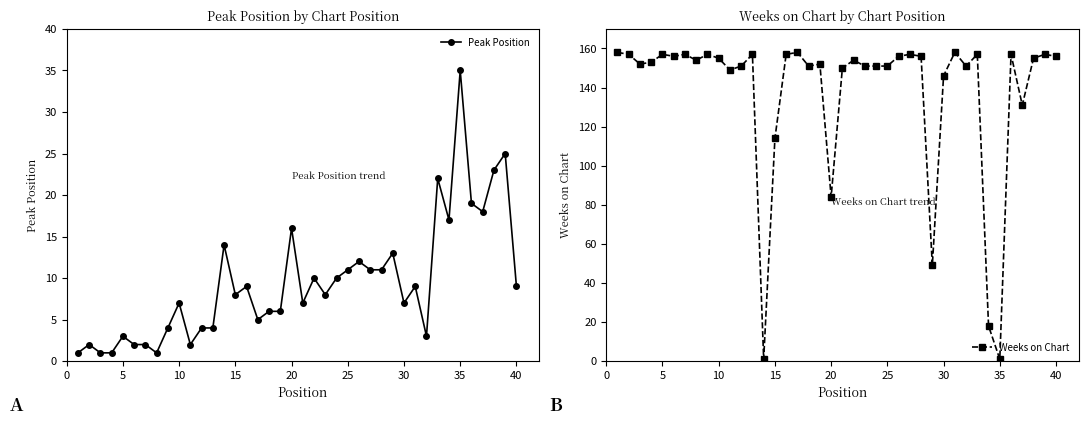

The Peak Position series shows 13 at 40. True or false?

False